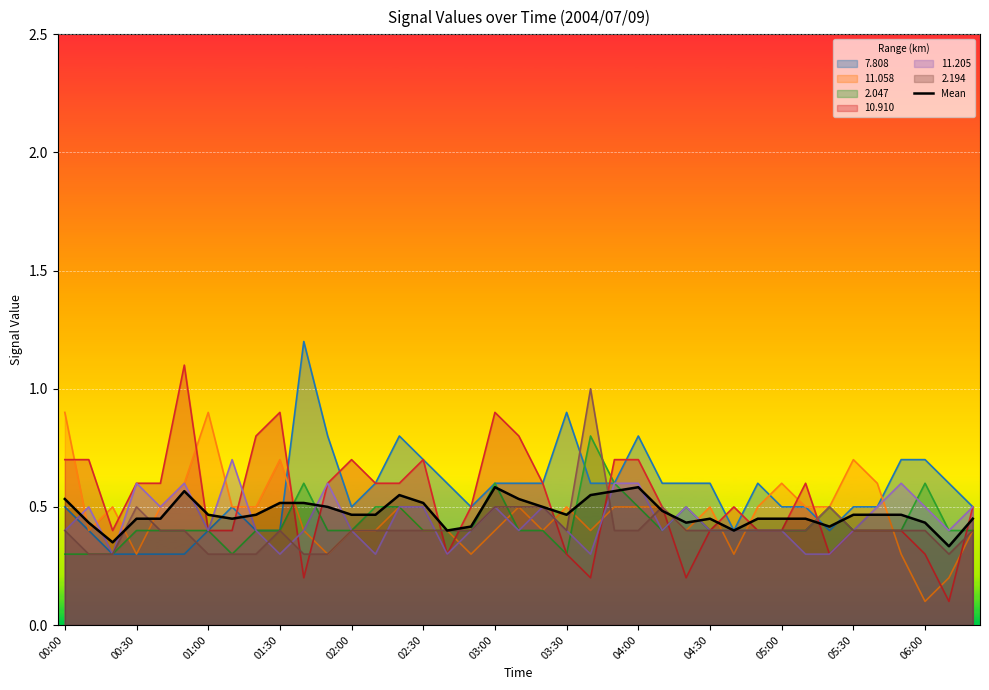

Between 03:30 and 05:00, which series saw the biggest shift?

7.808